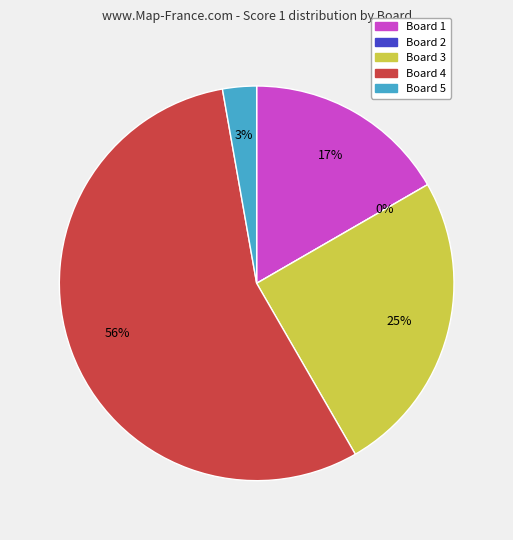

To the nearest percent, what is the difference between the Board 1 and Board 5 slice percentages?

14%